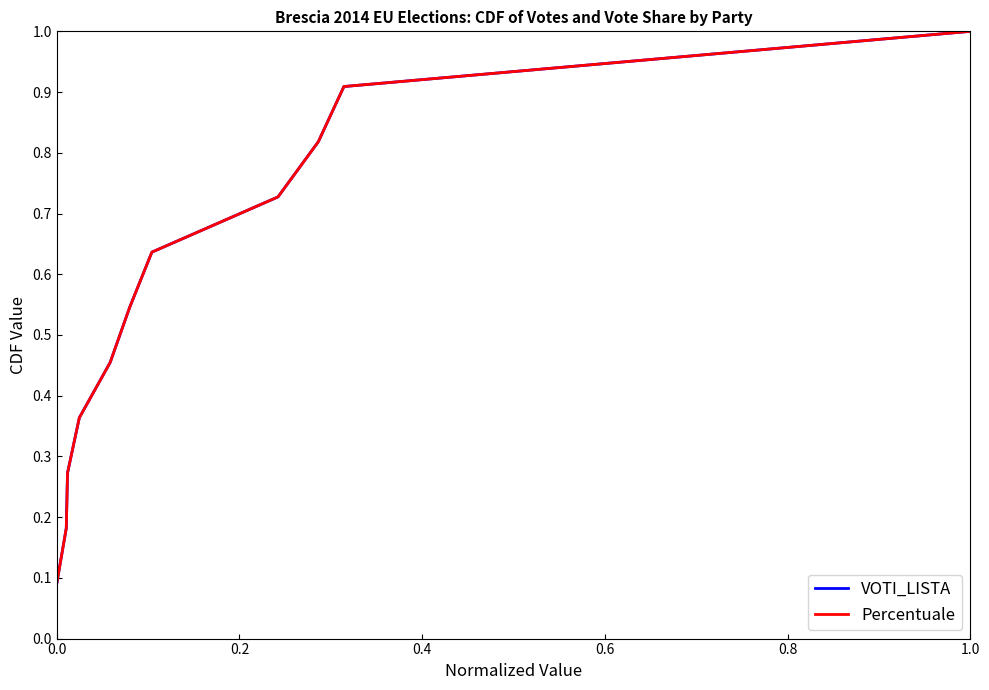

What is the sum of all VOTI_LISTA values?

6.0